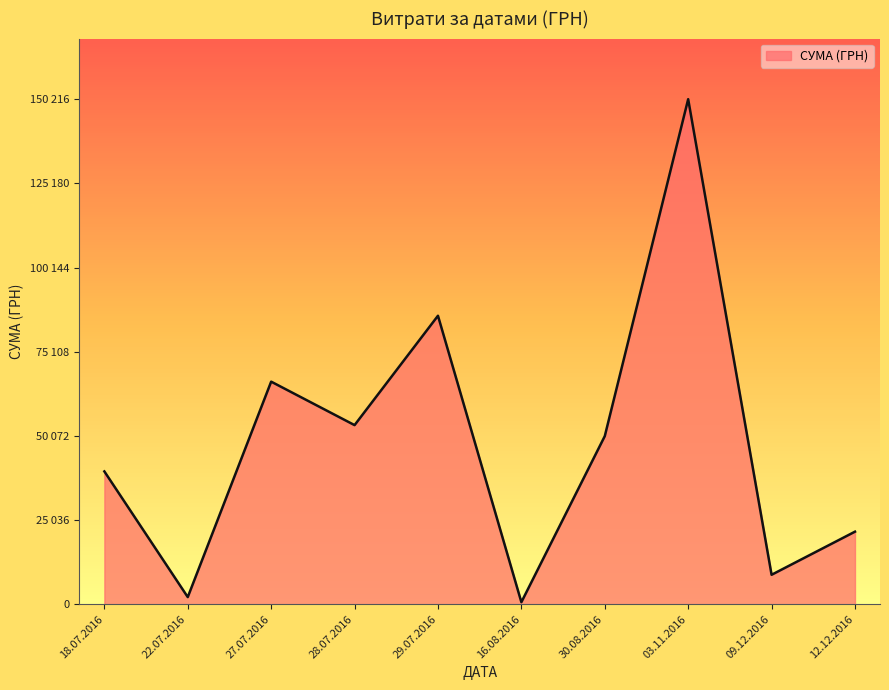

Does the chart have visible grid lines?

No